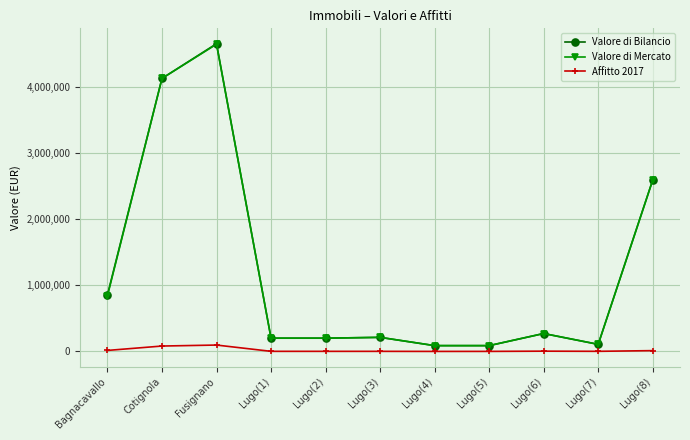

What is the total value across all series at Lugo(3)?

426236.6